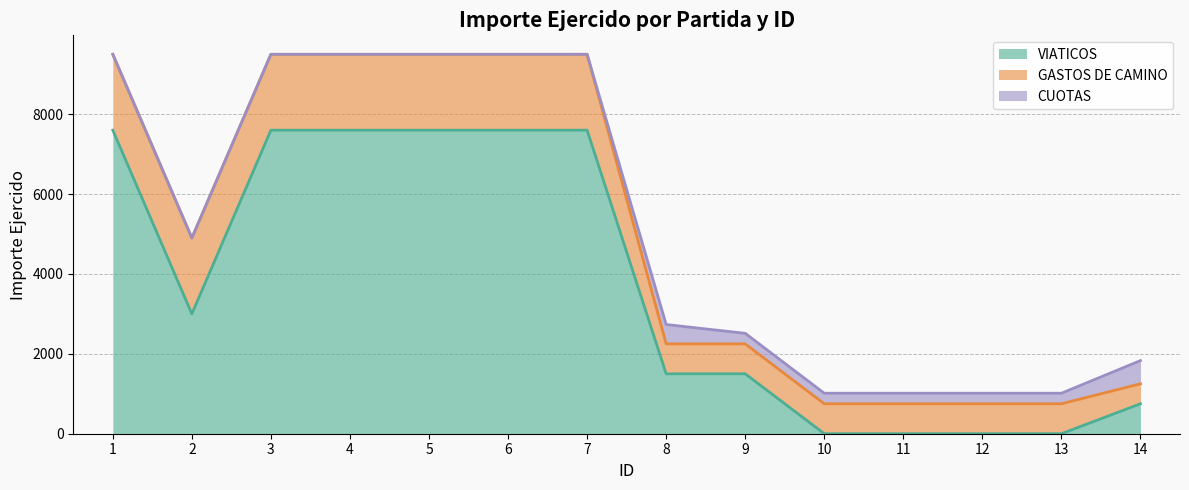

Where is the first local minimum for VIATICOS?

2